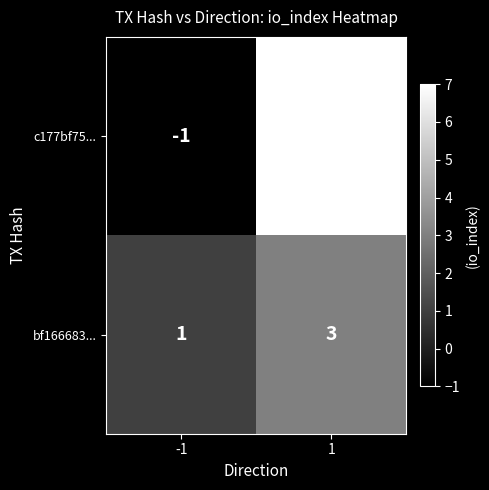

The value of c177bf75... at 1 is 4. True or false?

False